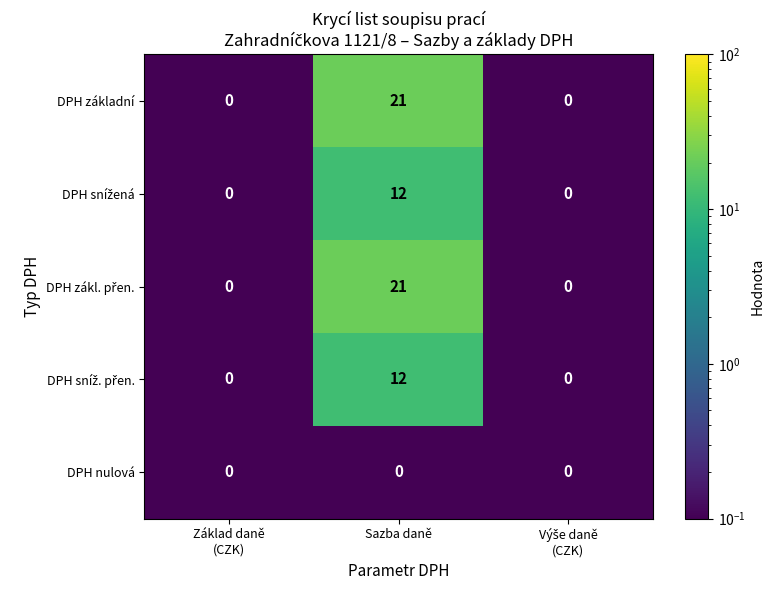

The value of DPH základní at Sazba daně is 21. True or false?

True